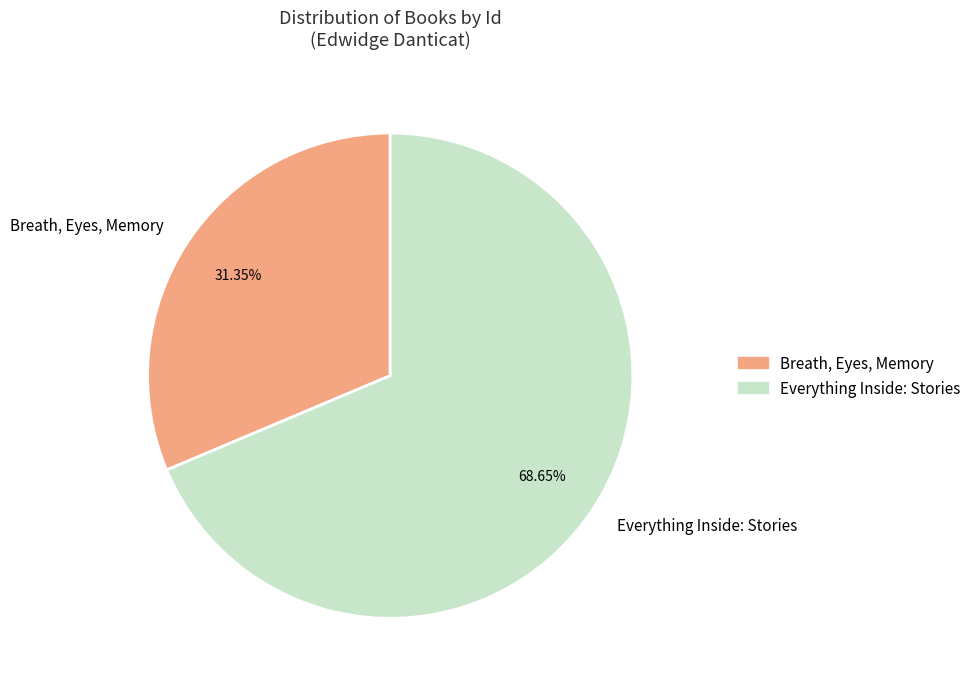

Count the number of slices in the pie.

2